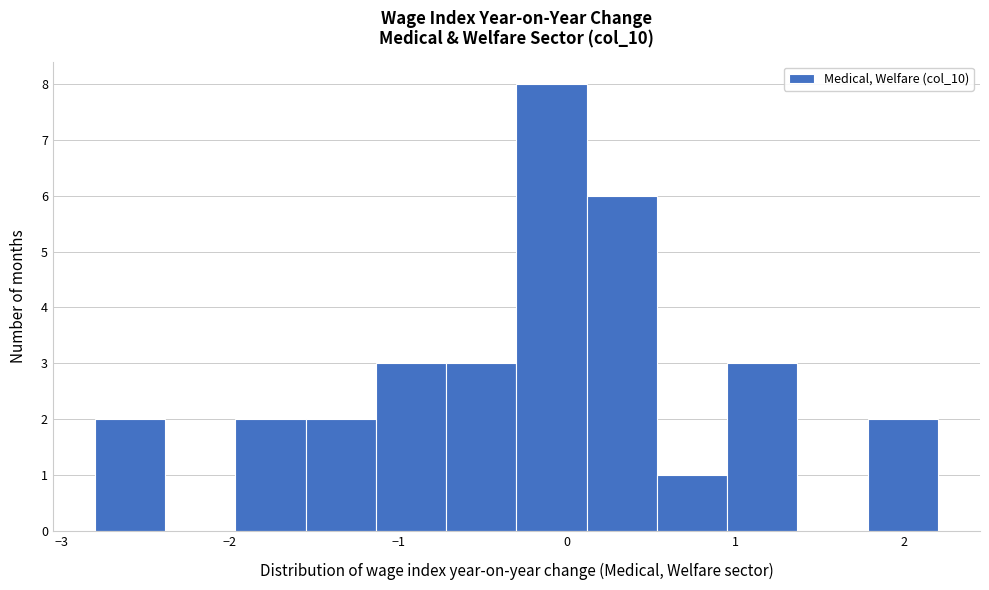

Reading left to right, transcribe this chart: for each bar, give the range it covers on the x-axis and its height. Neither the bar edges nor the heights are printed on the chart, so give them approximately, as read against the axes.

-2.8 to -2.4: 2
-2.4 to -2.0: 0
-2.0 to -1.5: 2
-1.5 to -1.1: 2
-1.1 to -0.7: 3
-0.7 to -0.3: 3
-0.3 to 0.1: 8
0.1 to 0.5: 6
0.5 to 1.0: 1
1.0 to 1.4: 3
1.4 to 1.8: 0
1.8 to 2.2: 2